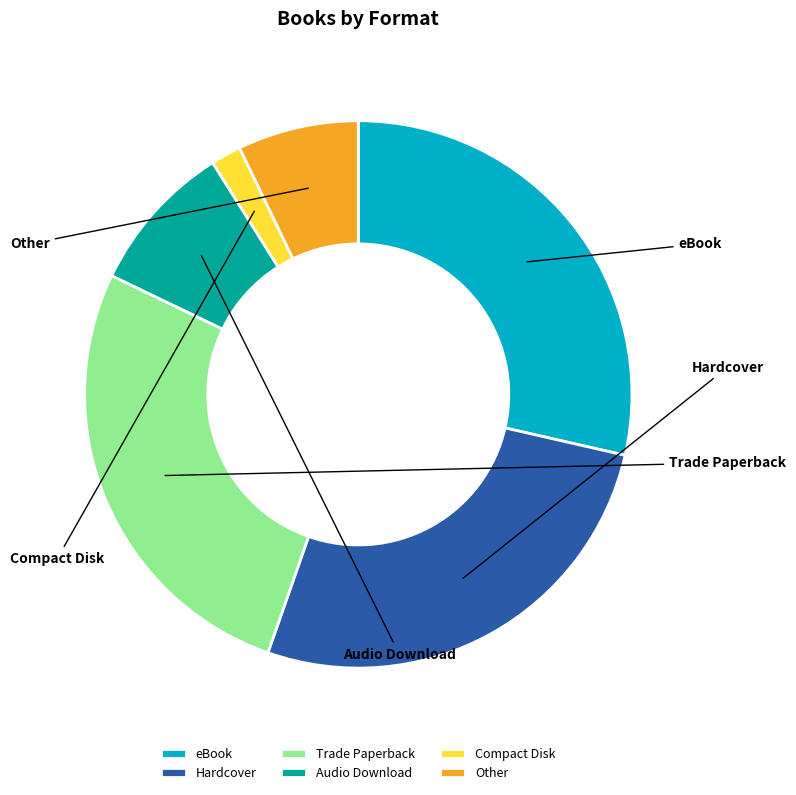

Approximately how many times larger is the value at Hardcover compared to Trade Paperback?

1.0